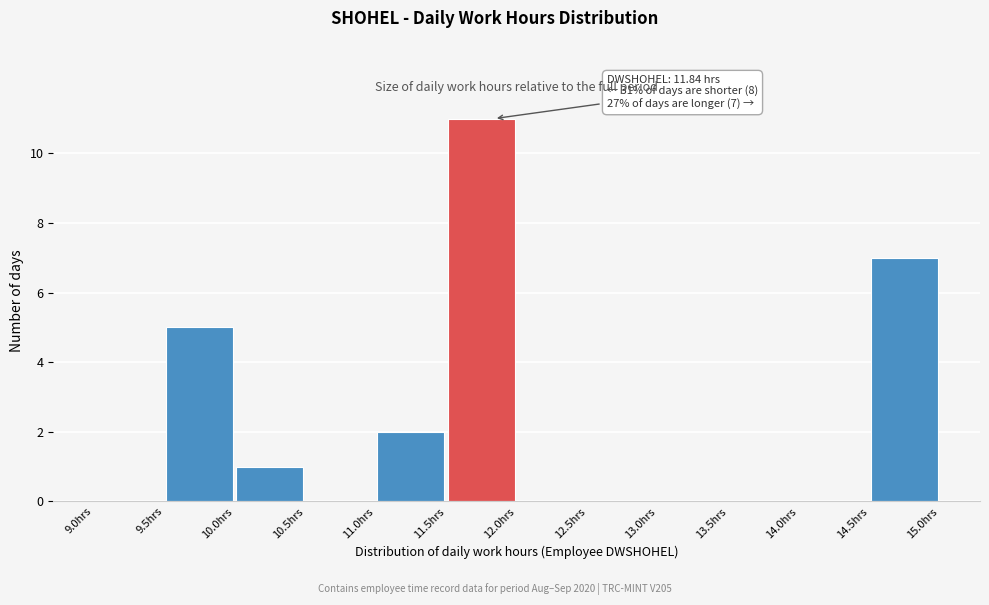

Which range on the x-axis has the tallest bar?

11.5 to 12.0